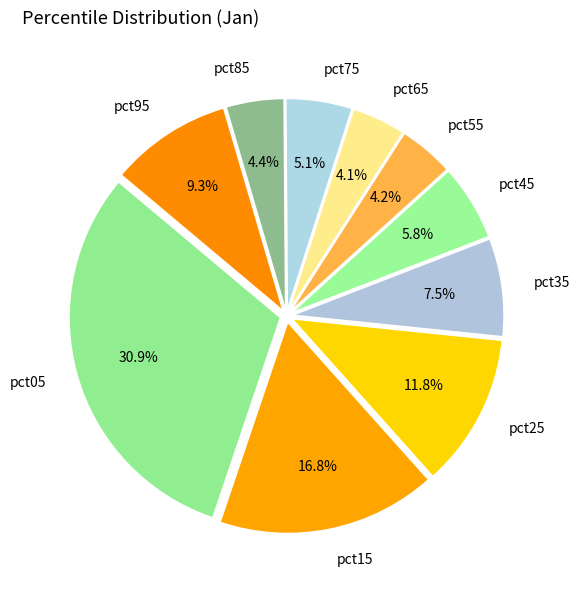

What is the largest slice in the pie chart?

pct05